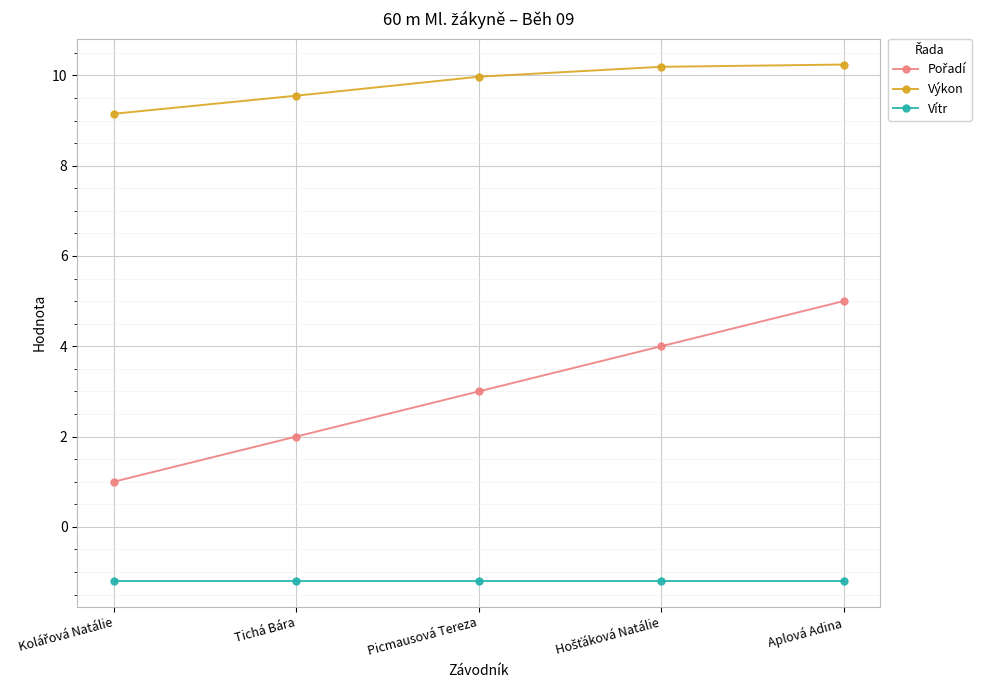

What is the difference between the maximum and minimum values in the Výkon series?

1.1